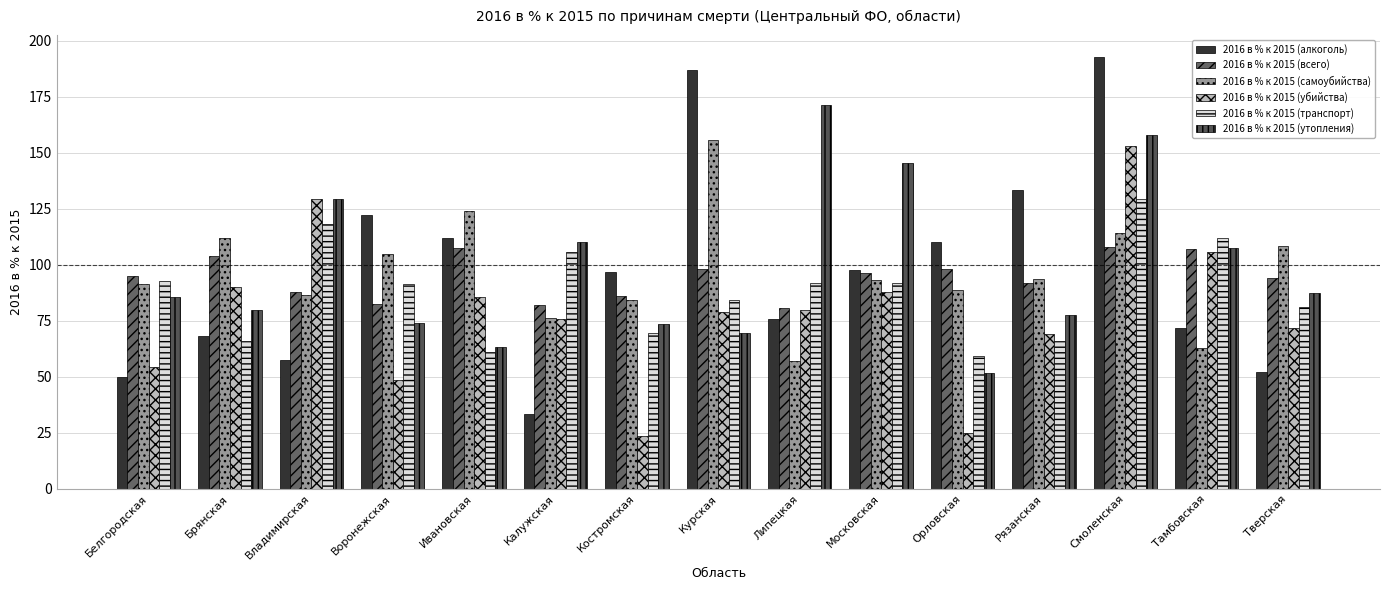

What position from the right is Калужская?

10